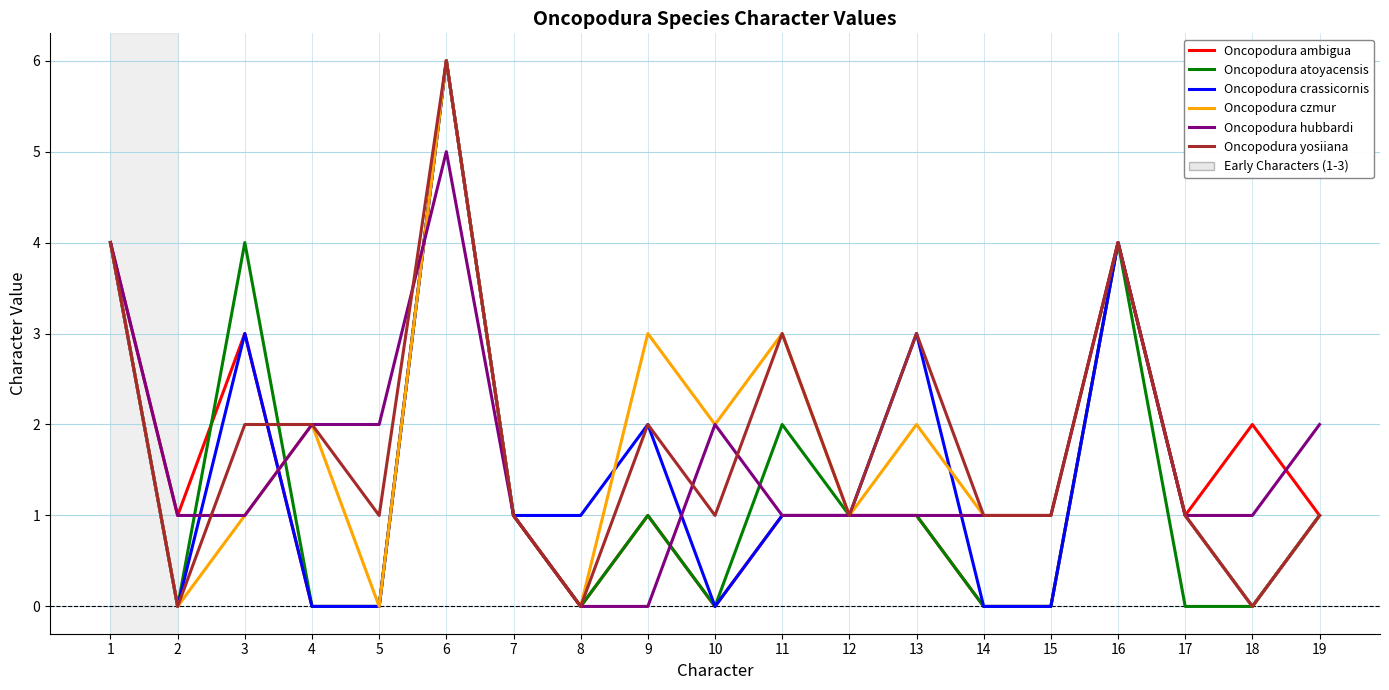

What is the maximum value shown in the chart?

6